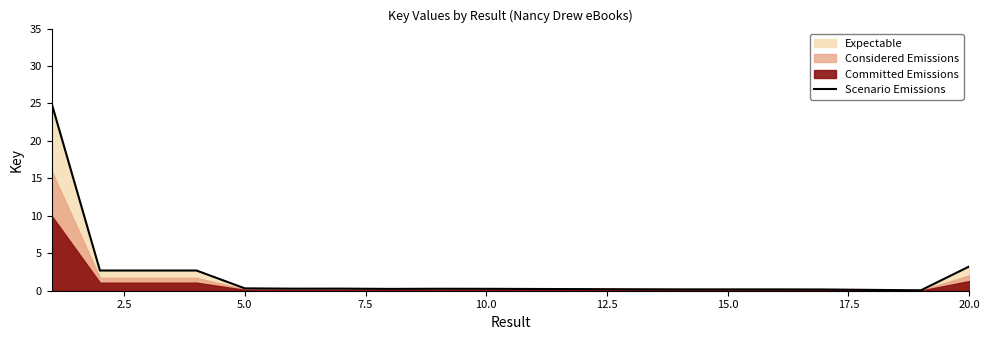

Reading right to left, what are all the values shown in this chart?

3.2	0.1	0.2	0.2	0.2	0.2	0.2	0.2	0.2	0.3	0.3	0.2	0.3	0.3	0.3	2.7	2.7	2.7	25.0